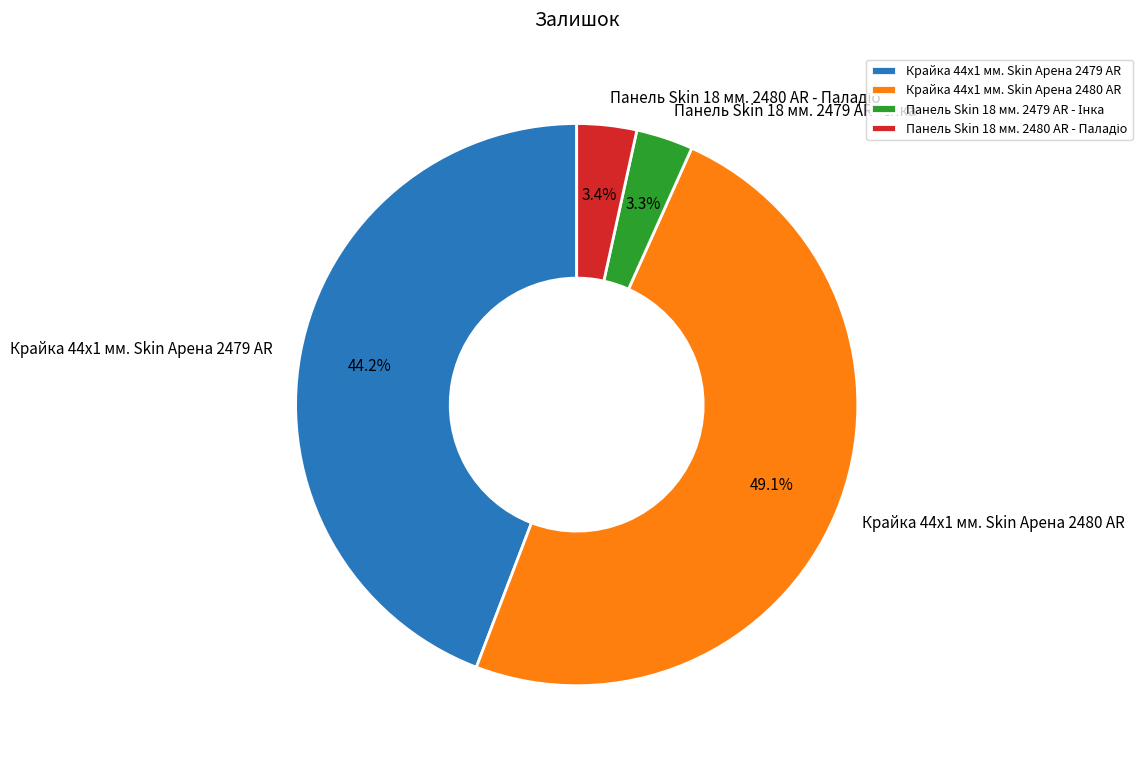

Is it true that Крайка 44x1 мм. Skin Арена 2480 AR is 59% of the pie?

False